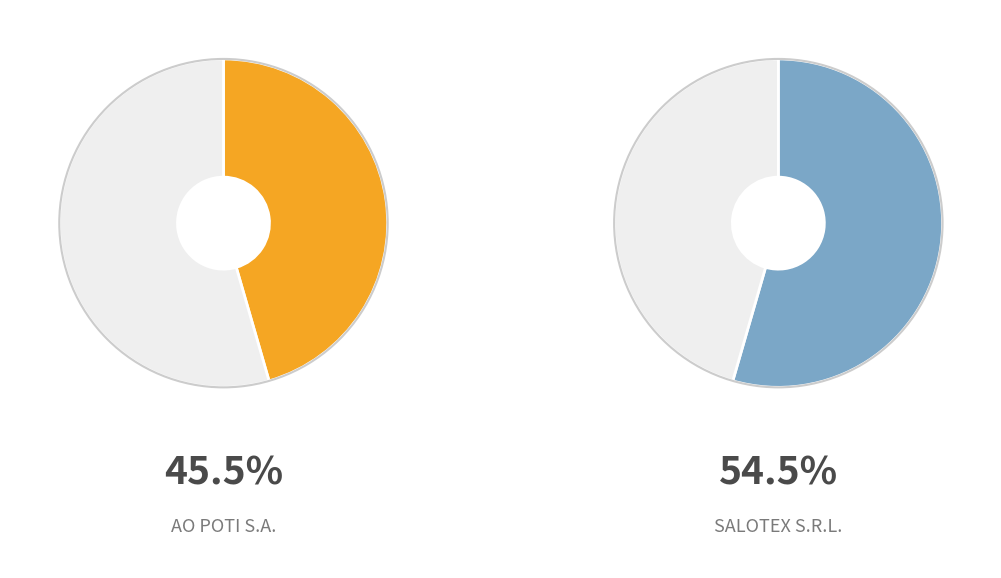

Rank the categories by value from lowest to highest.

AO POTI S.A., SALOTEX S.R.L.